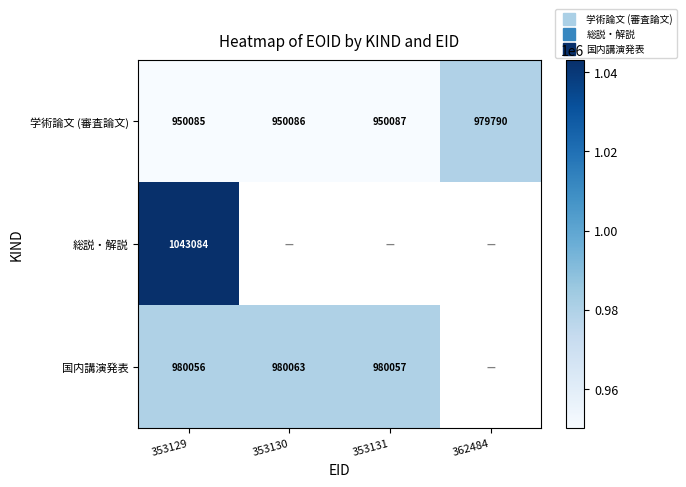

Between 353131 and 353129, which is larger?

353131